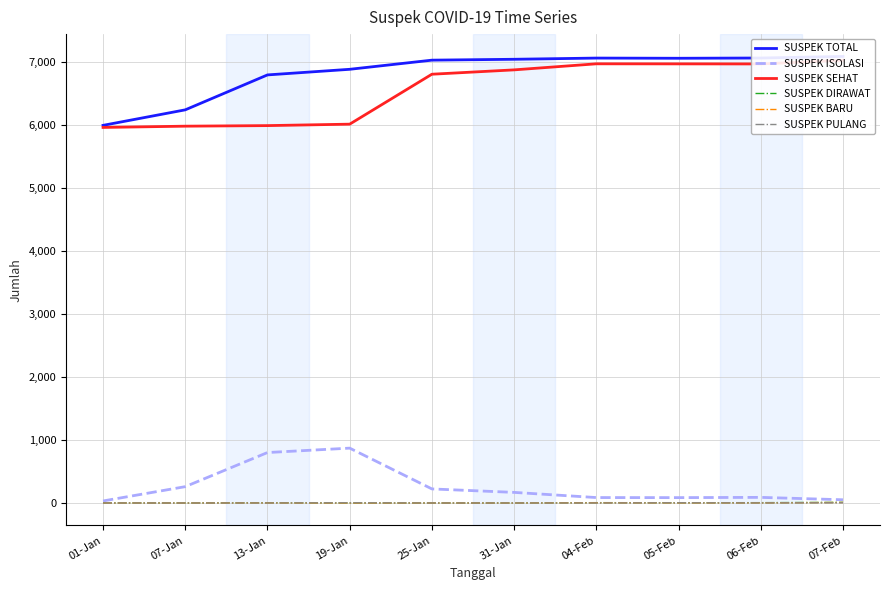

What position from the left is 25-Jan?

5